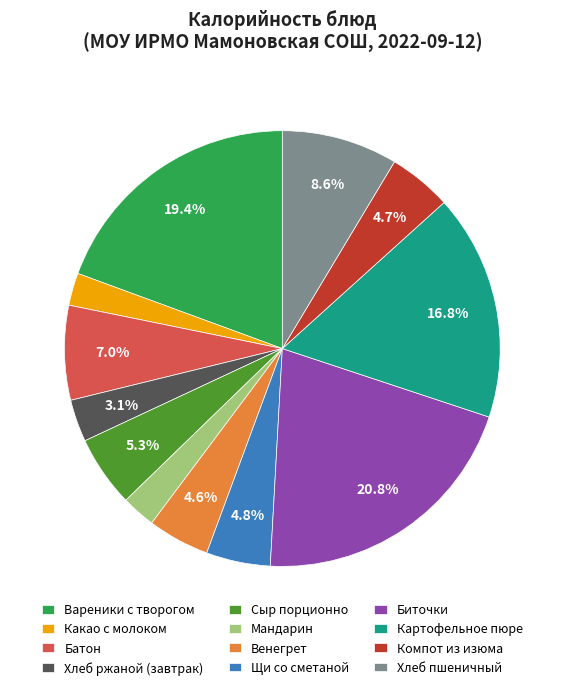

Count the number of slices in the pie.

12